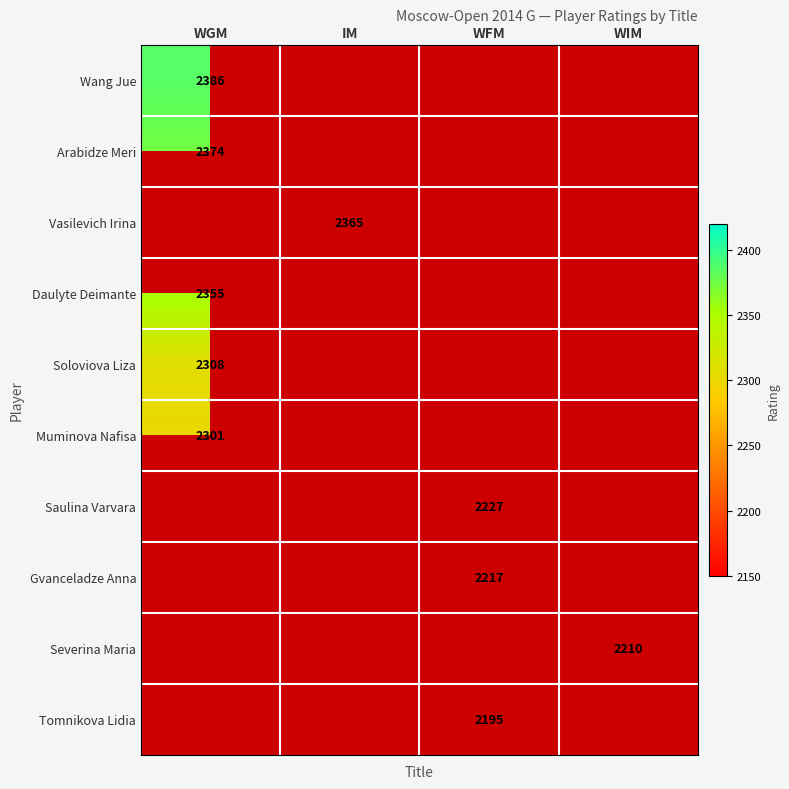

What is the greatest value displayed?

2386.0